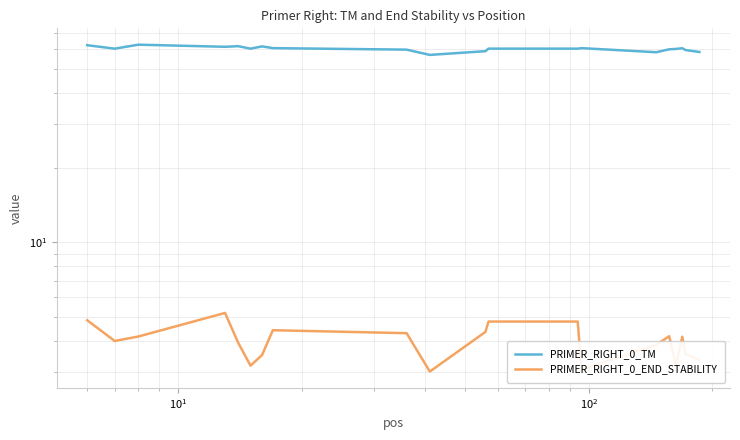

How many lines are shown in the chart?

2